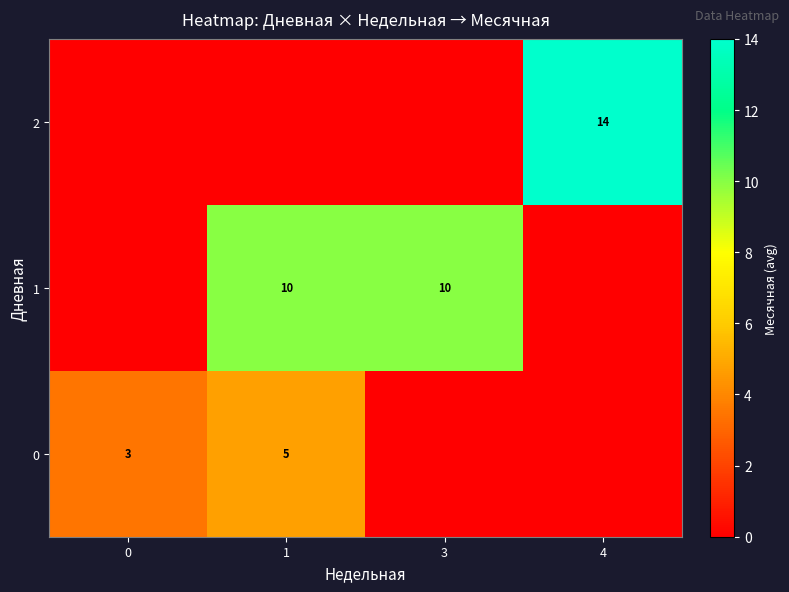

Is it true that 1 equals 10 at 3?

True